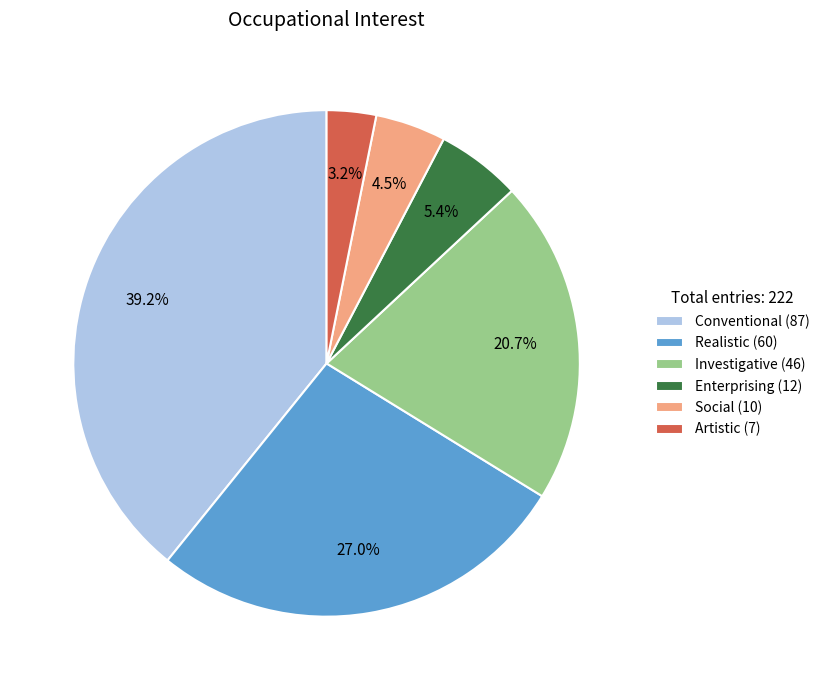

To the nearest percent, what portion does Realistic represent?

27%